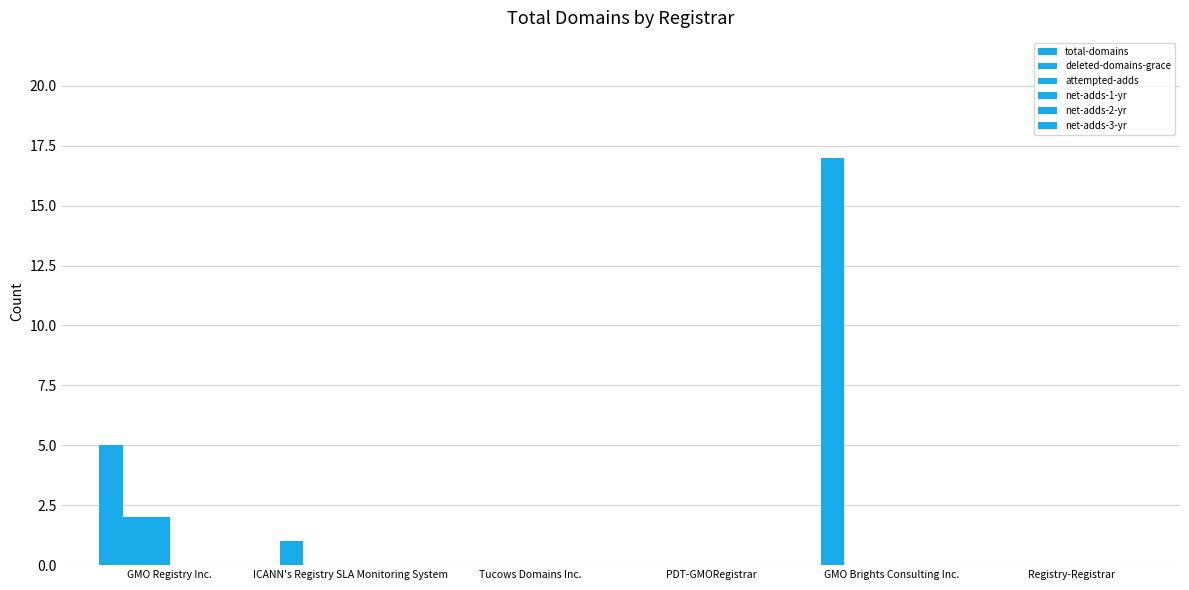

How many series are shown in this chart?

3